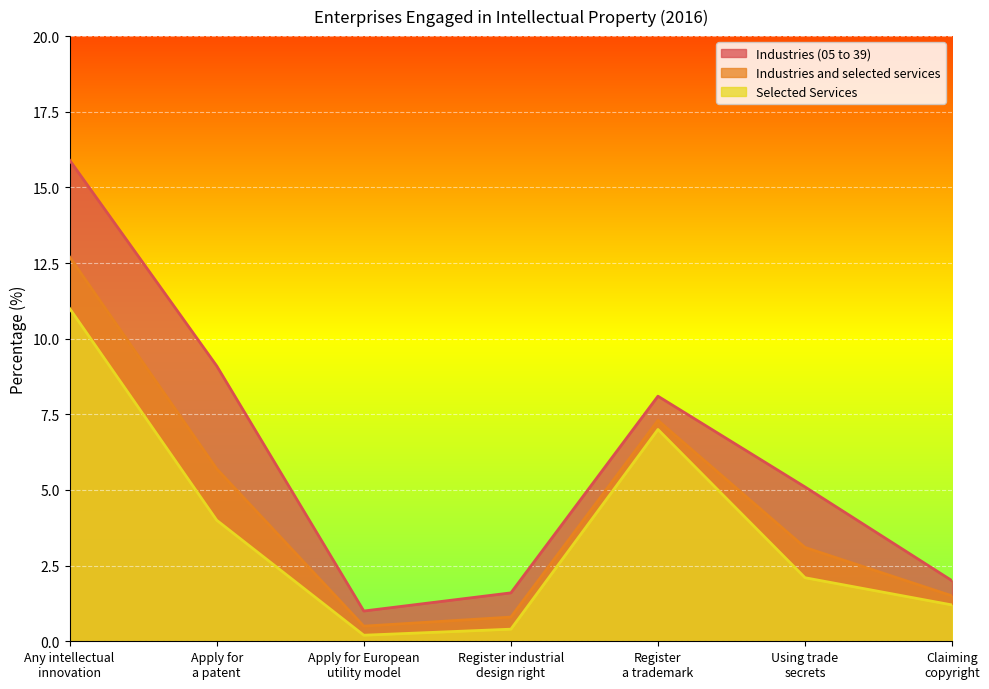

Reading left to right, extract all data points from this chart.

Industries (05 to 39): Any intellectual
innovation=15.9	Apply for
a patent=9.1	Apply for European
utility model=1.0	Register industrial
design right=1.6	Register
a trademark=8.1	Using trade
secrets=5.1	Claiming
copyright=2.0
Industries and selected services: Any intellectual
innovation=12.7	Apply for
a patent=5.7	Apply for European
utility model=0.5	Register industrial
design right=0.8	Register
a trademark=7.3	Using trade
secrets=3.1	Claiming
copyright=1.5
Selected Services: Any intellectual
innovation=11.0	Apply for
a patent=4.0	Apply for European
utility model=0.2	Register industrial
design right=0.4	Register
a trademark=7.0	Using trade
secrets=2.1	Claiming
copyright=1.2